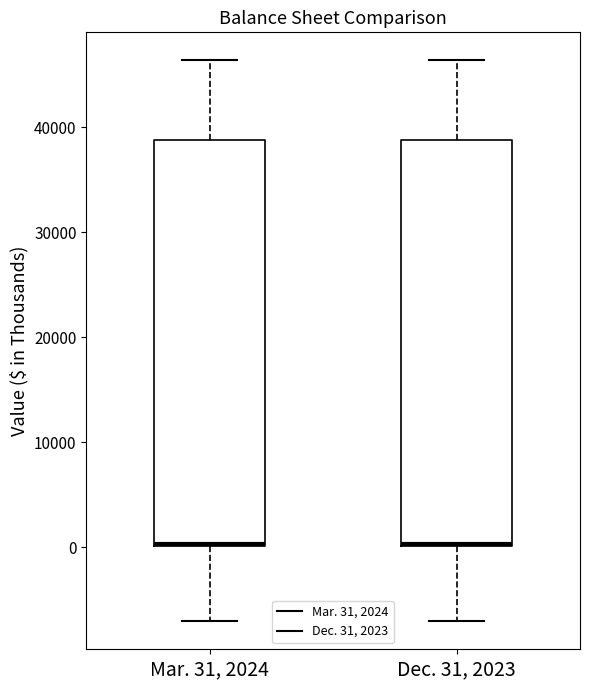

Where is the lower edge of the box for Dec. 31, 2023 on the y-axis? The values are not printed on the chart, so give them approximately, as read against the axis.

0